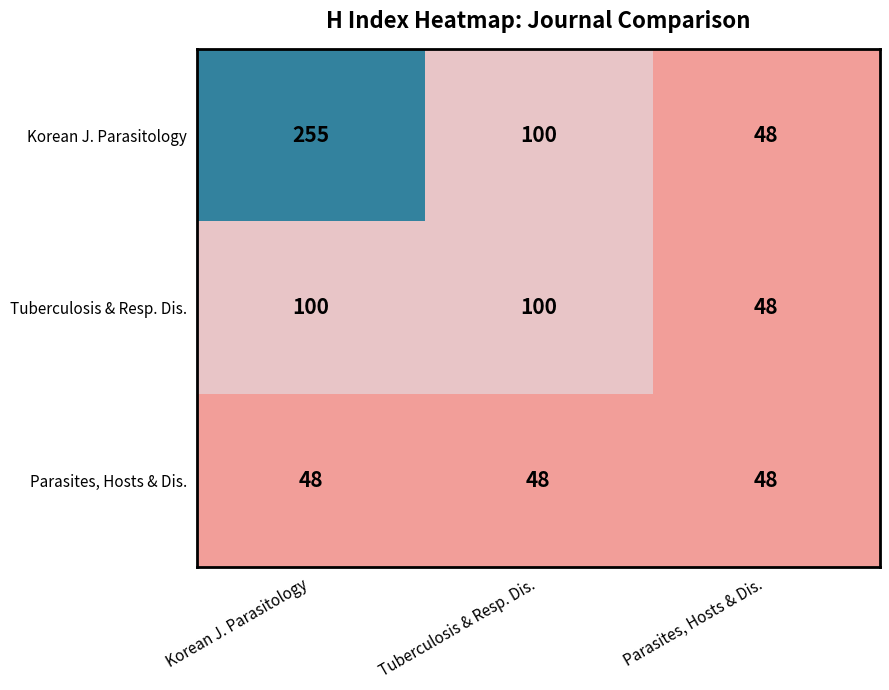

What is the spread (max minus min) of values at Tuberculosis & Resp. Dis.?

52